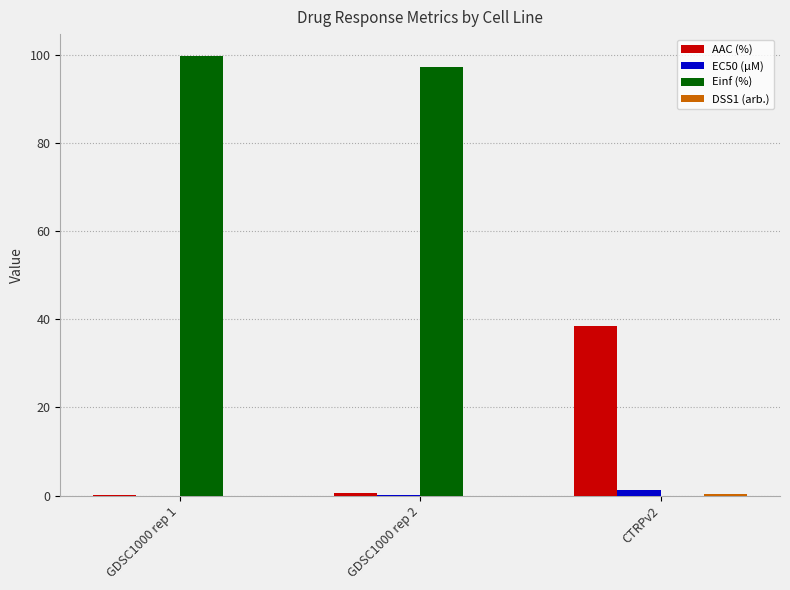

The value of EC50 (µM) at GDSC1000 rep 1 is 0.0. True or false?

True